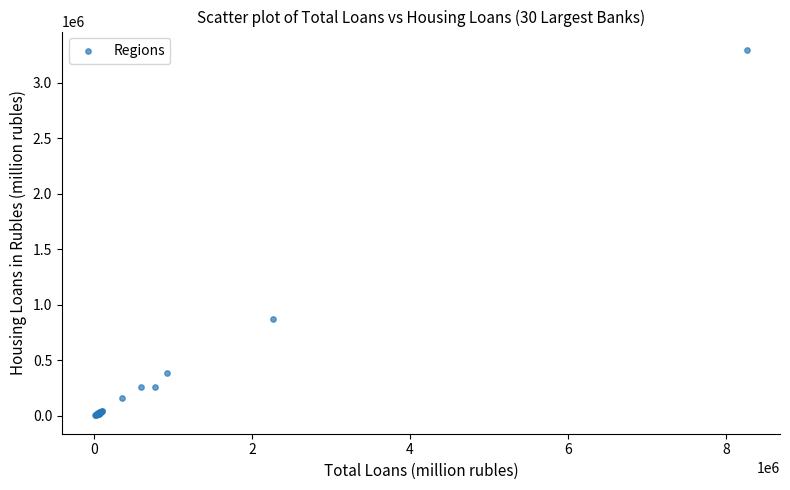

What Y value in the scatter plot is closest to 1650489?

874113